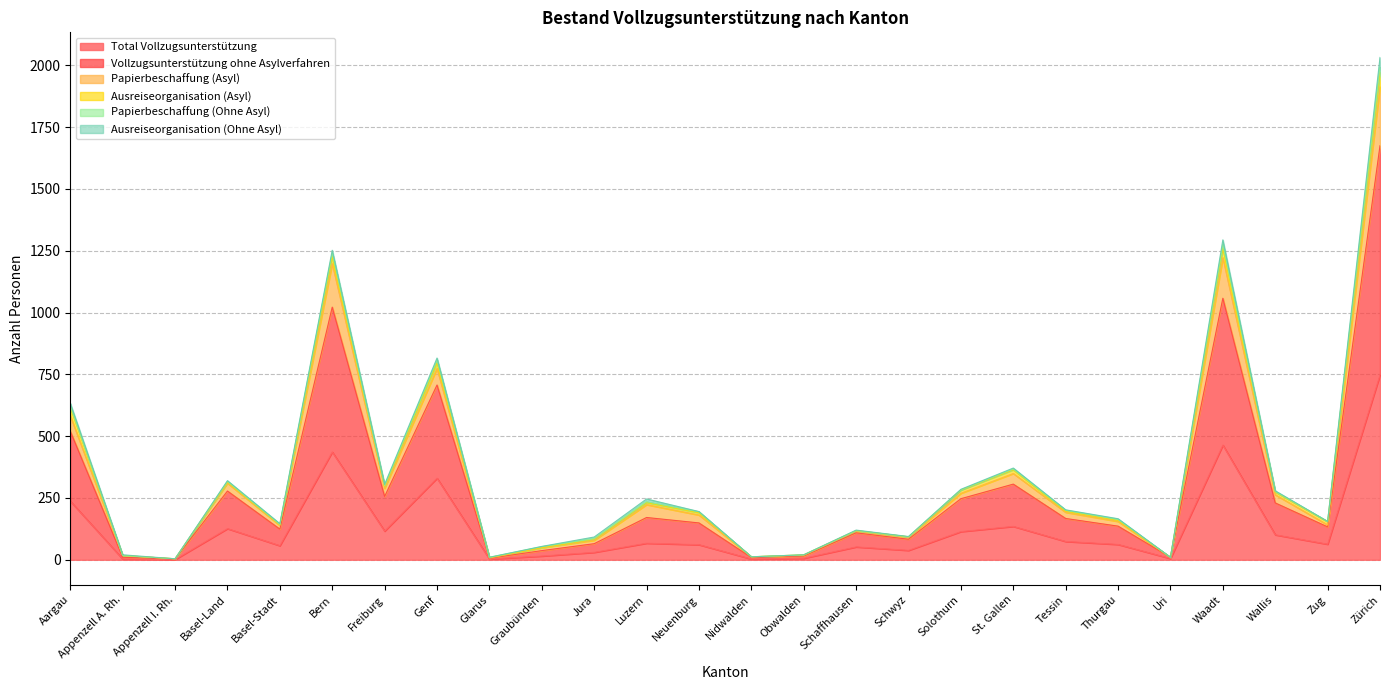

The Total Vollzugsunterstützung series shows 114 at Solothurn. True or false?

True